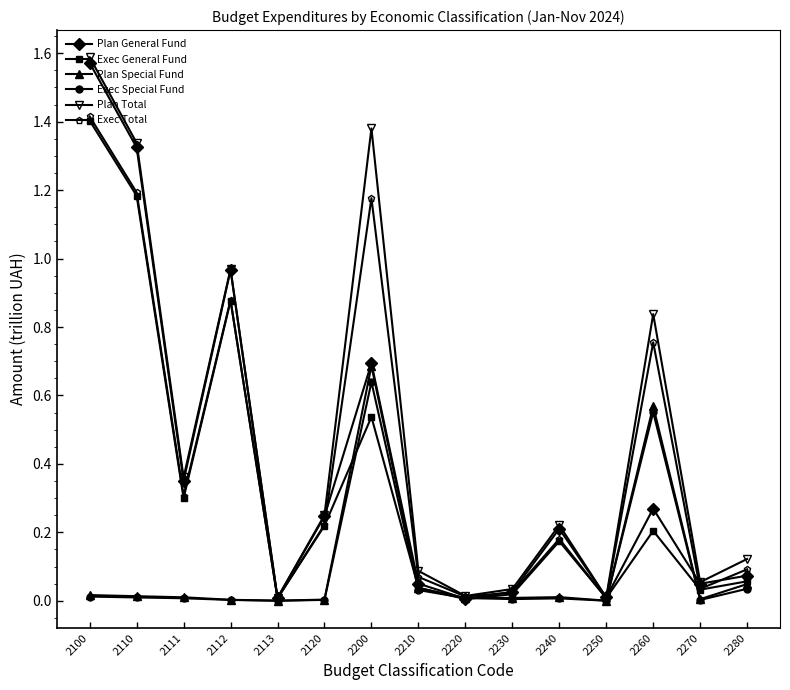

Count the number of data series in this chart.

6